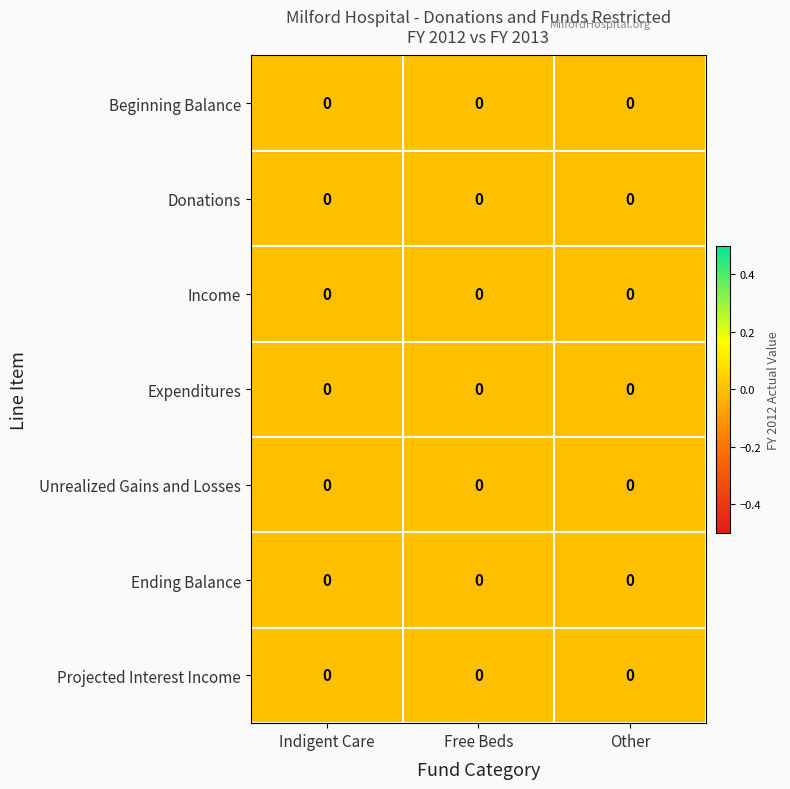

Which category has the highest value in the row_0 series?

Indigent Care